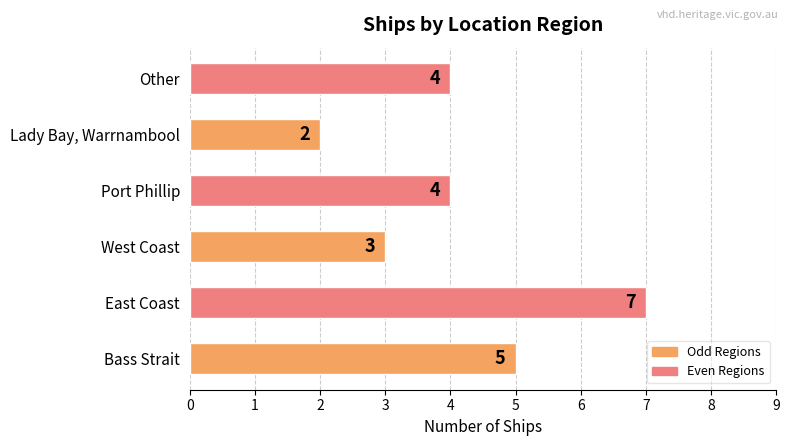

The chart shows a value of 5 at West Coast. True or false?

False